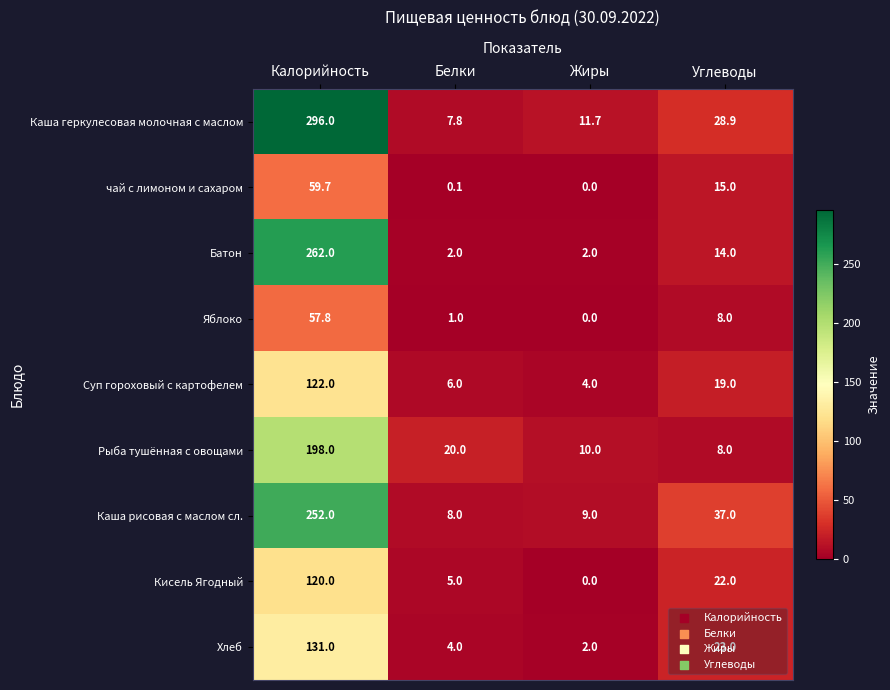

What is the sum of all Каша рисовая с маслом сл. values?

306.0